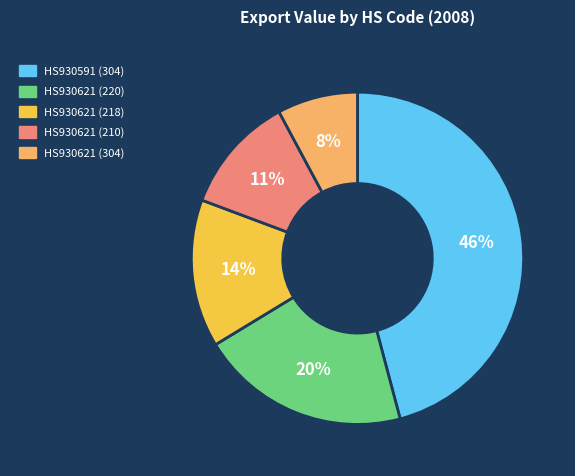

To the nearest percent, what is the difference between the largest and smallest slice percentages?

38%